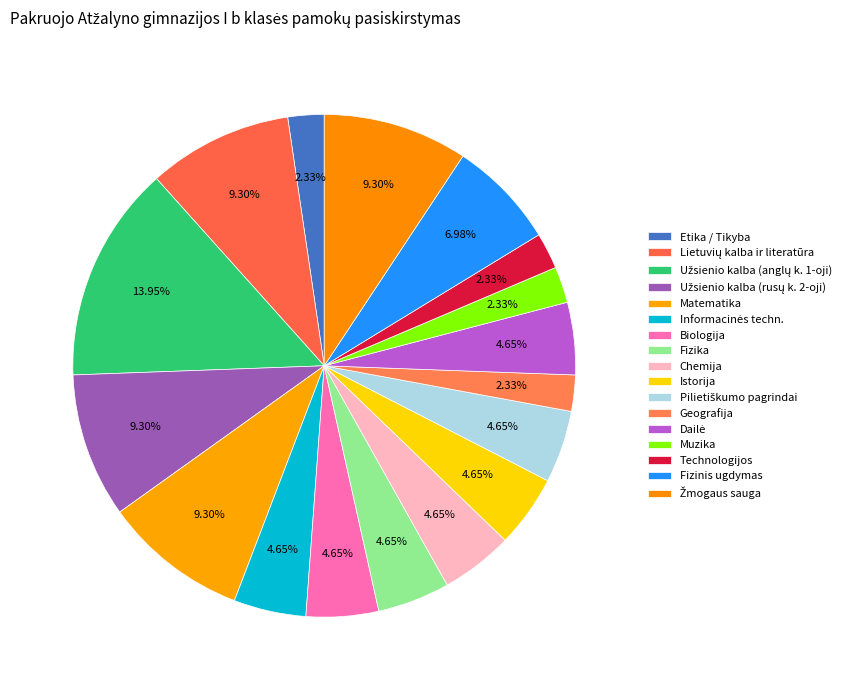

Approximately how many times larger is the value at Technologijos compared to Geografija?

1.0